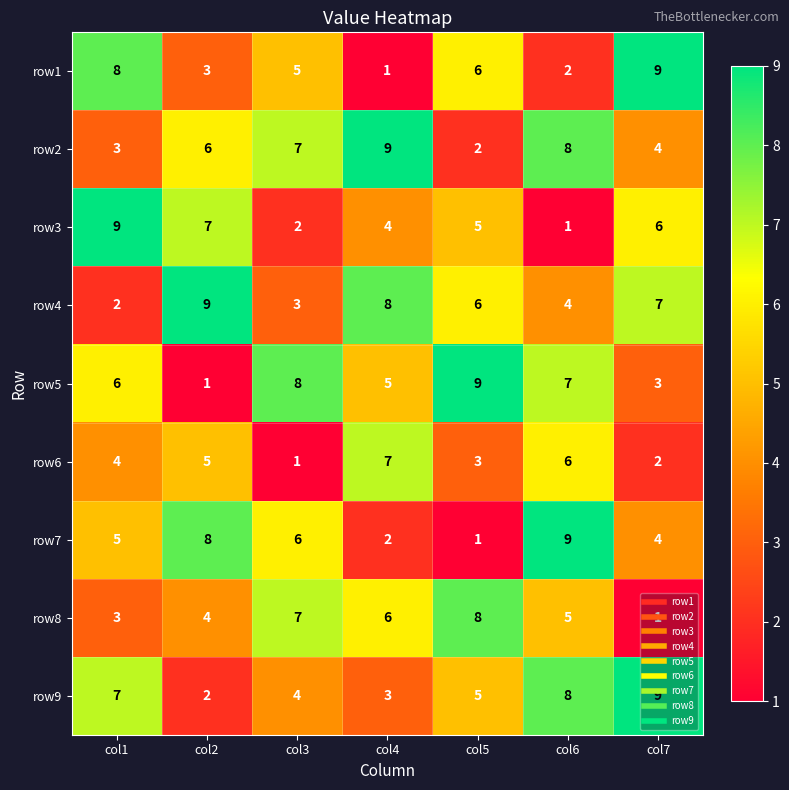

Where does the row1 series first go above 5?

col1